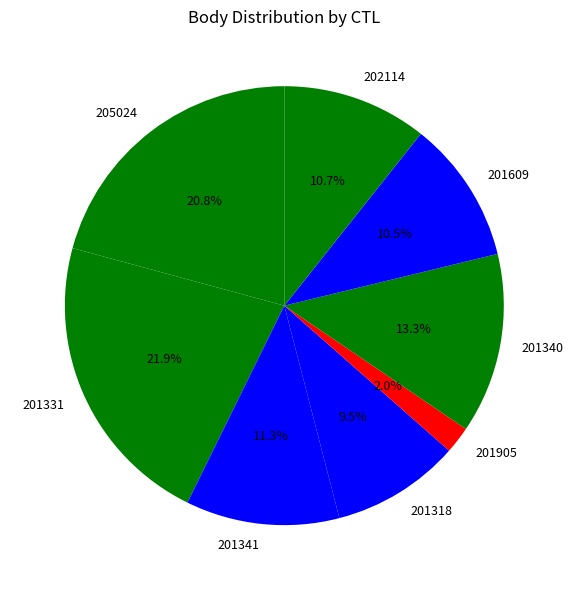

Is it true that 201341 is 2% of the pie?

False